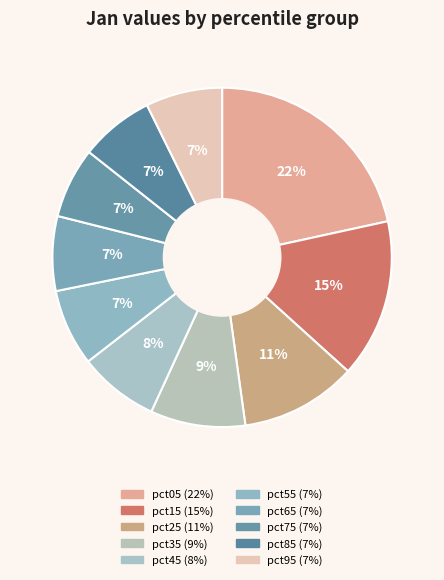

Rank the categories by value from highest to lowest.

pct05, pct15, pct25, pct35, pct45, pct55, pct95, pct65, pct85, pct75